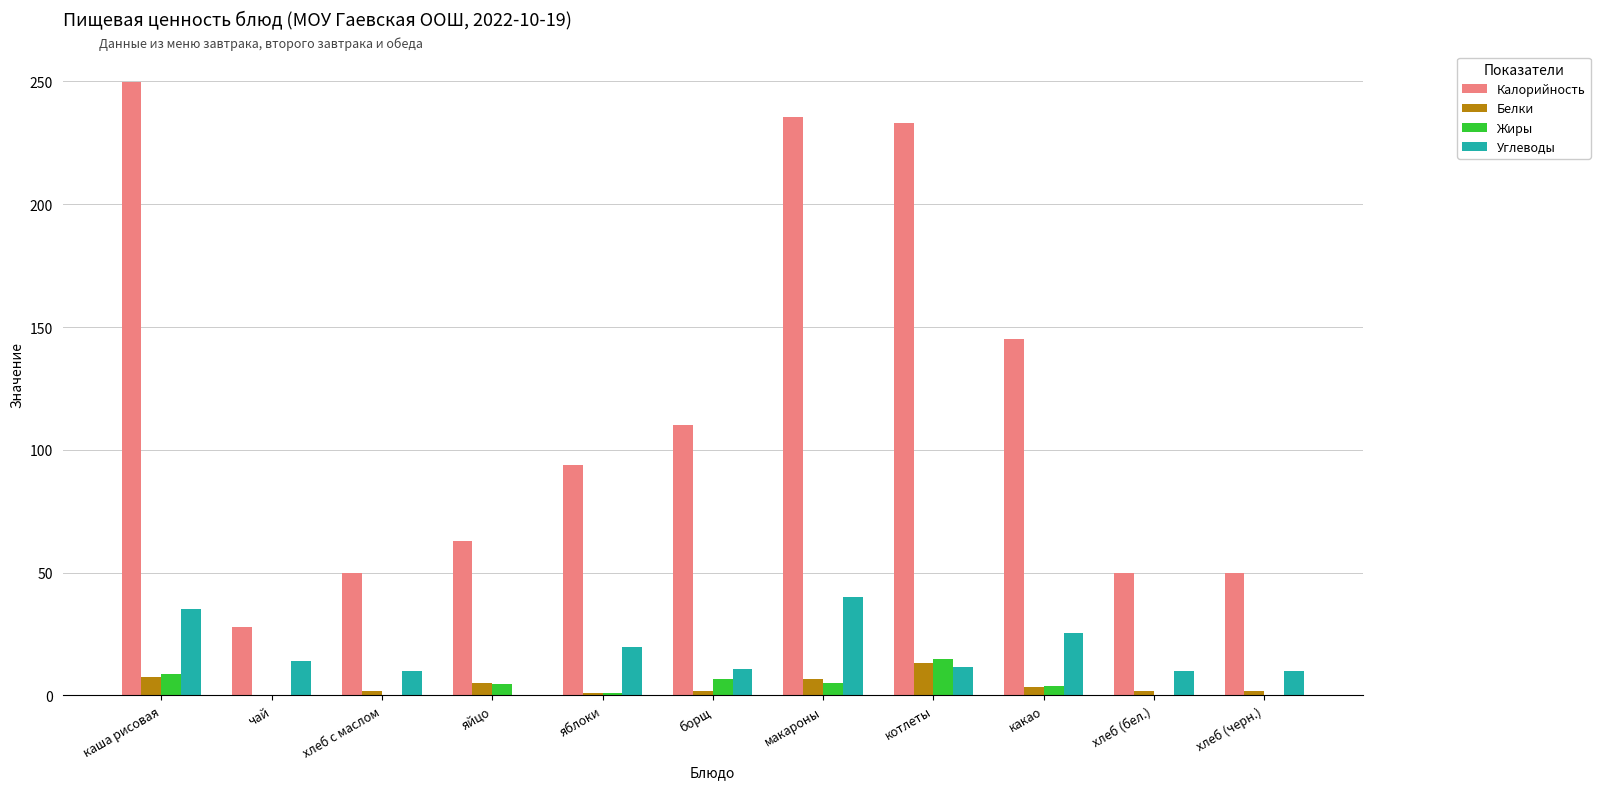

Which category has the highest value in the Белки series?

котлеты